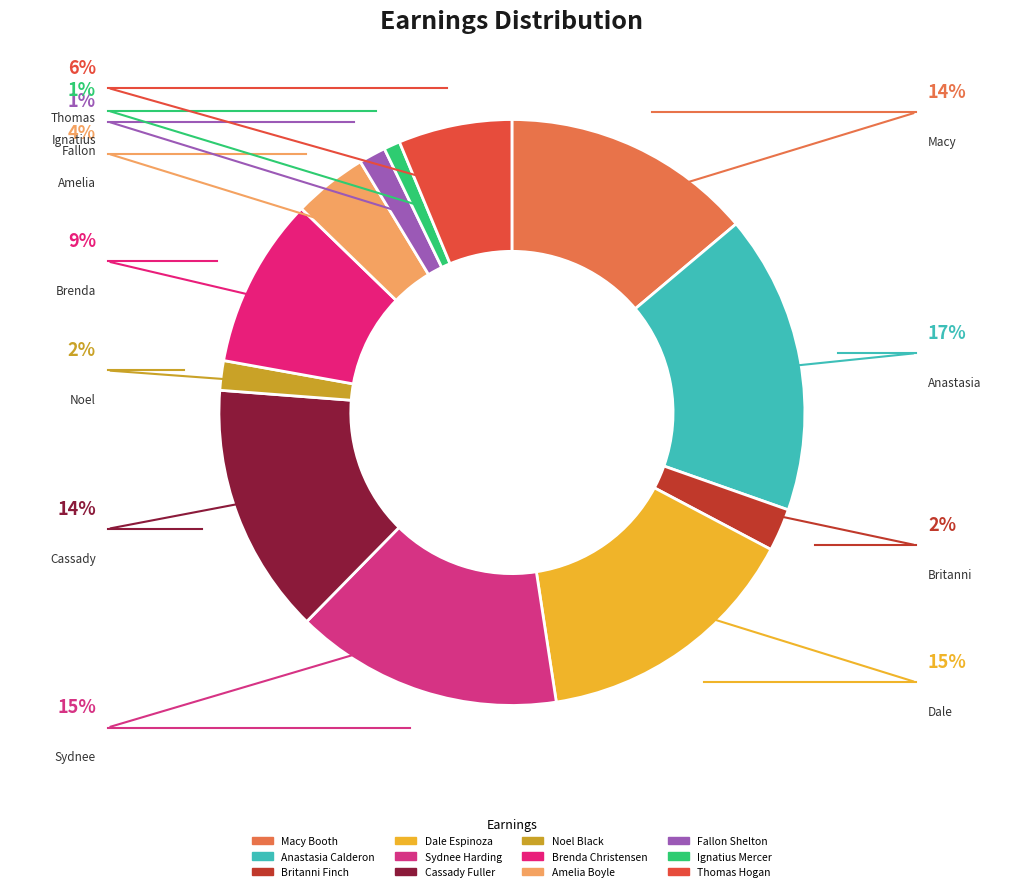

Between Cassady Fuller and Amelia Boyle, which is larger?

Cassady Fuller